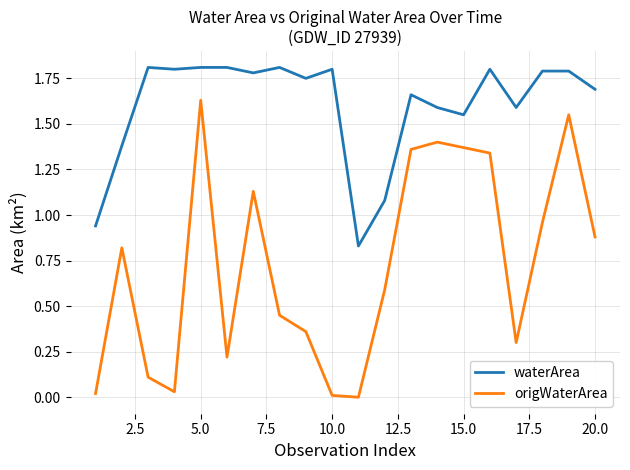

True or false: origWaterArea and waterArea intersect in this chart.

False